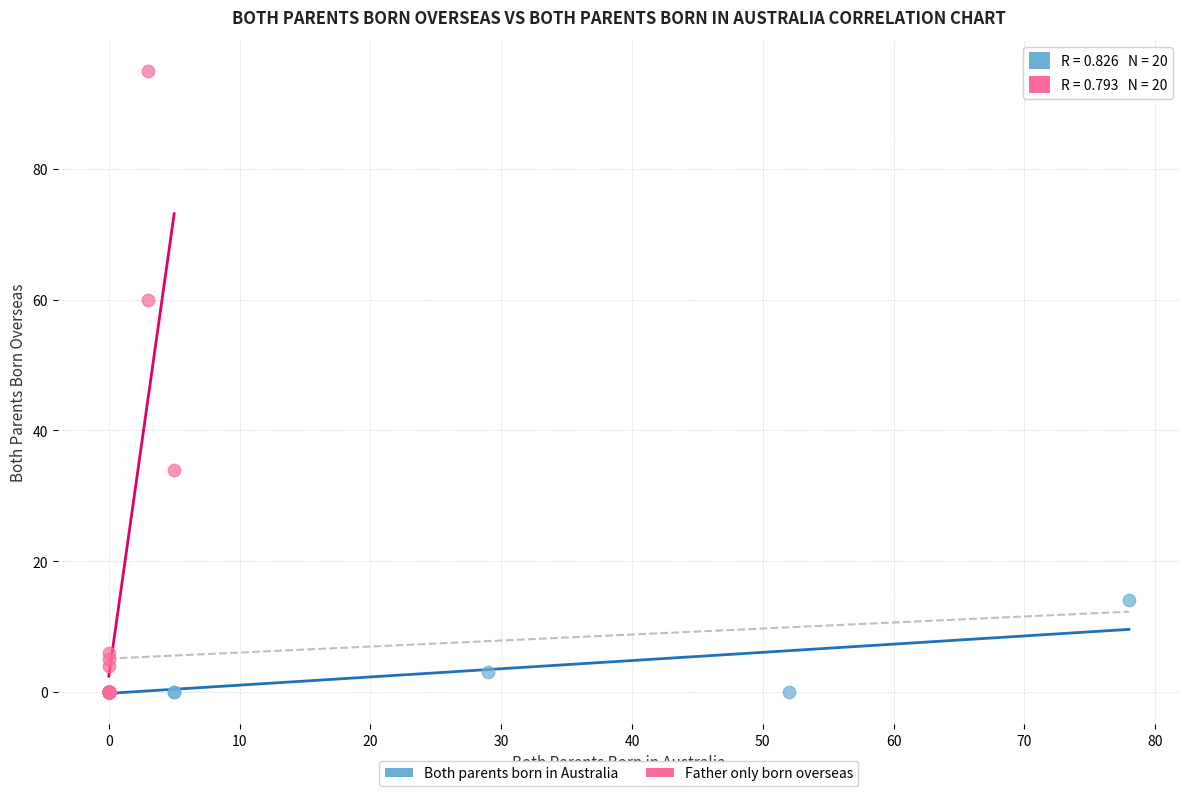

Which series reaches the maximum Y coordinate?

Father only born overseas